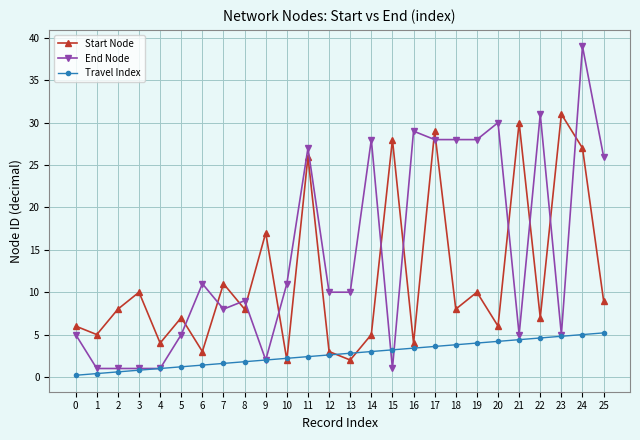

How many lines are shown in the chart?

3